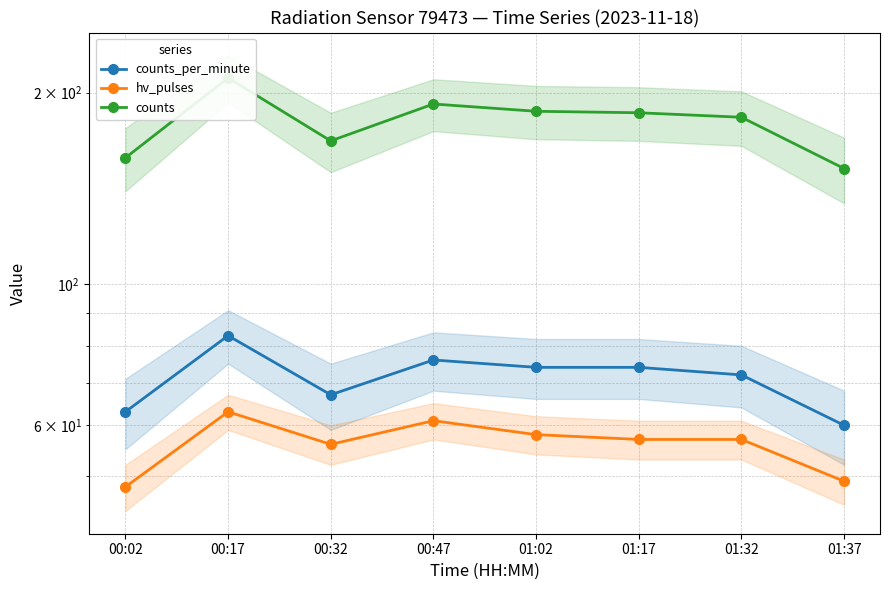

Is this an area chart (filled region under the line)?

No